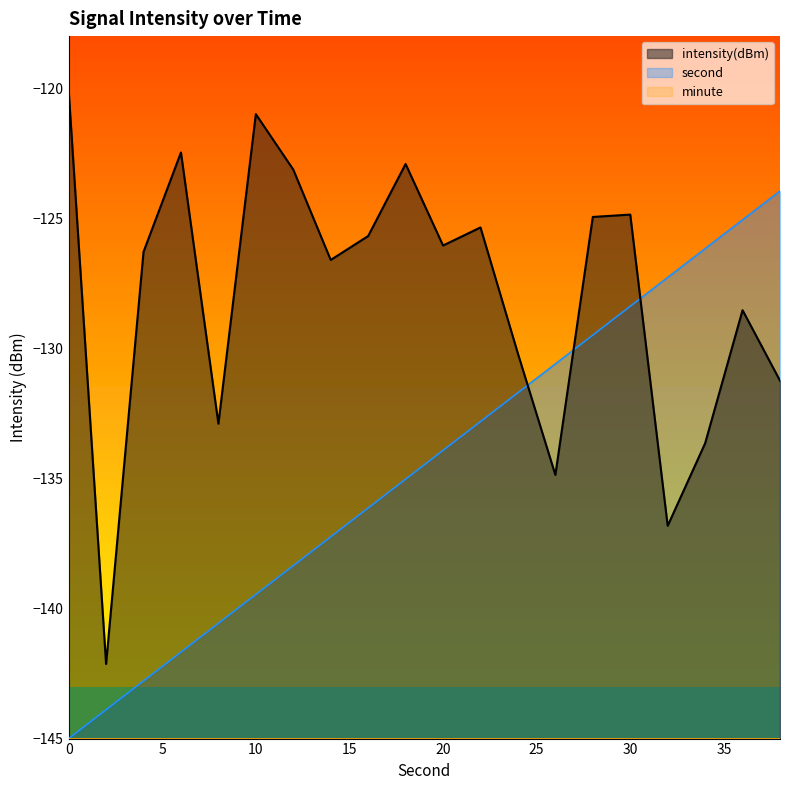

What is the highest value of the intensity(dBm) series?

-120.1